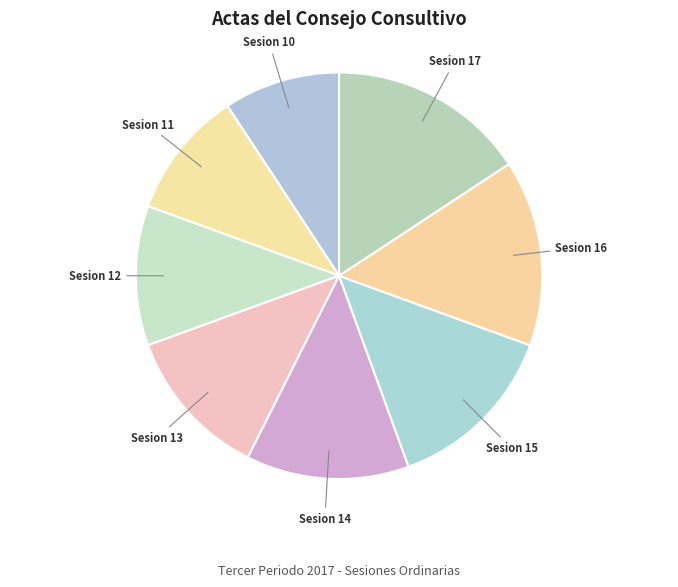

Combined, do Sesion 16 and Sesion 12 account for over 50%?

No